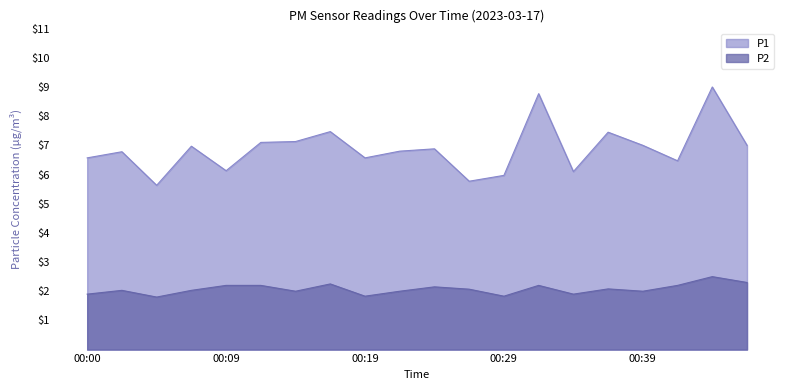

How many interior local valleys does the P1 series have?

6